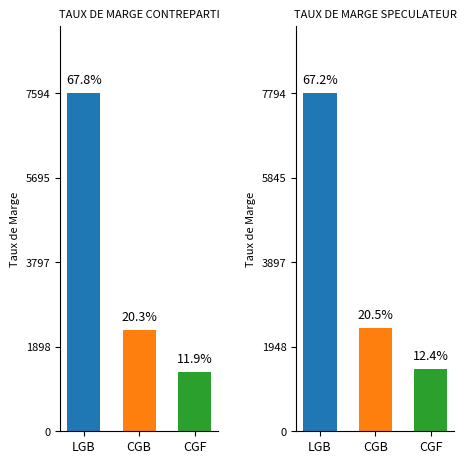

Is the value of TAUX DE MARGE CONTREPARTI at LGB greater than the value of TAUX DE MARGE SPECULATEUR at CGF?

Yes